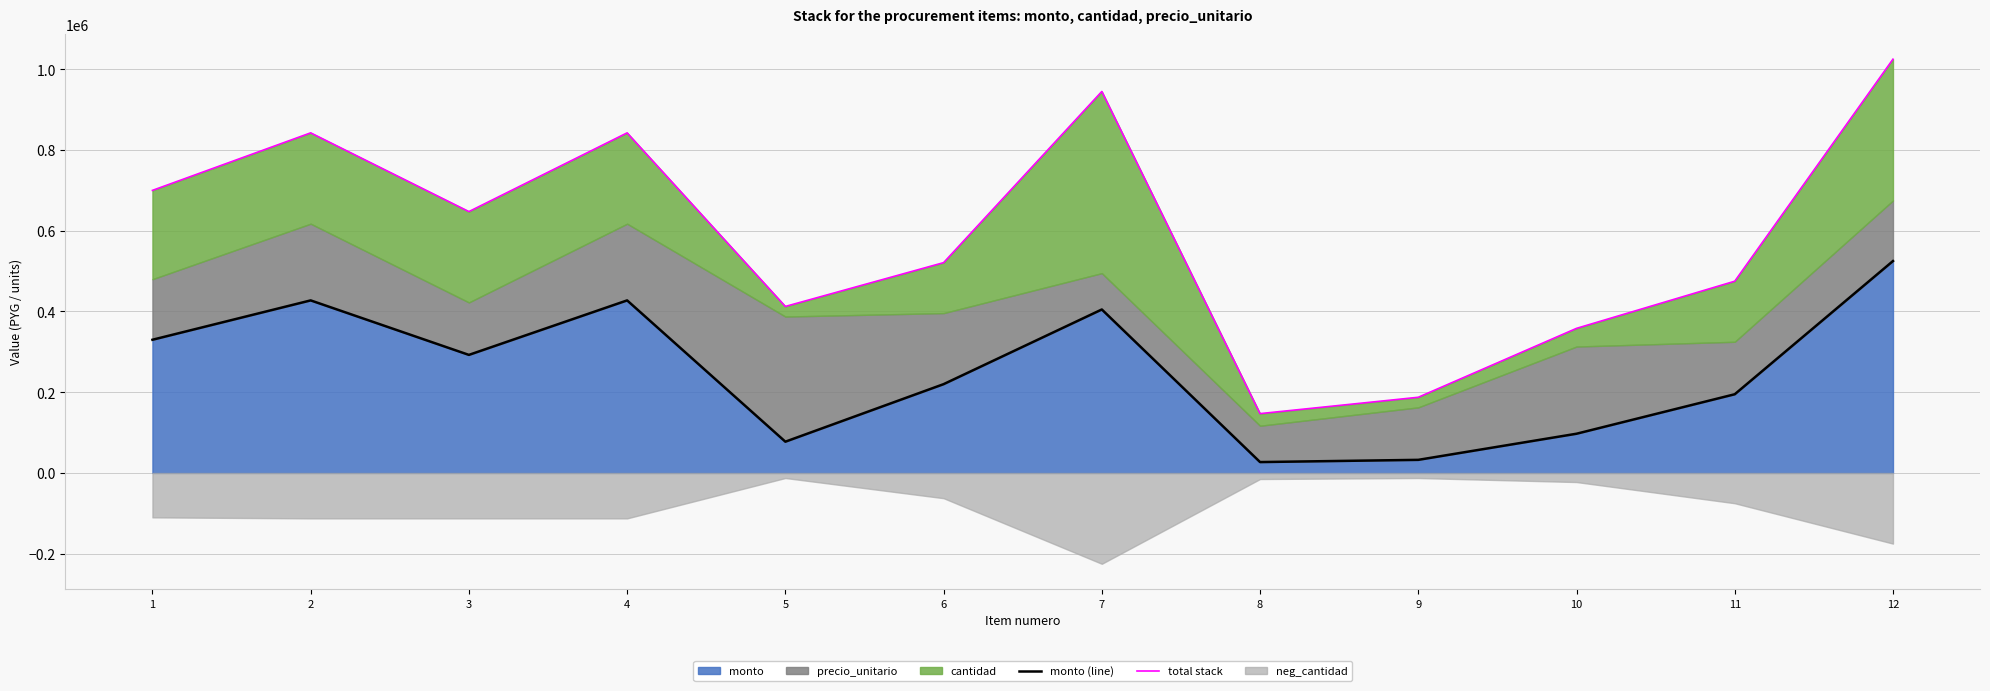

True or false: monto (line) and total stack cross at least once.

False